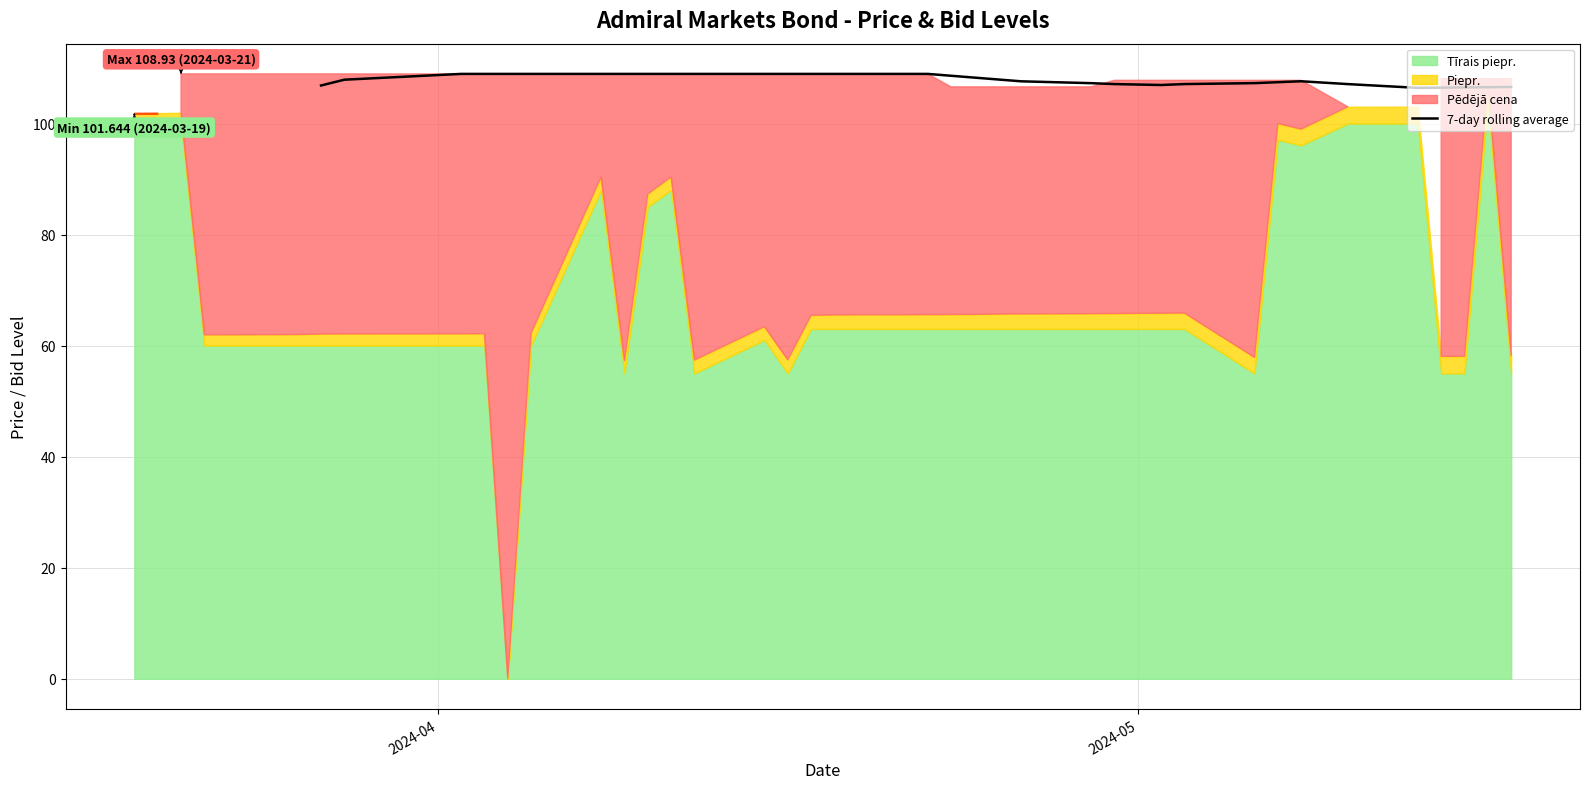

What is the maximum value for 7-day rolling average?

108.9